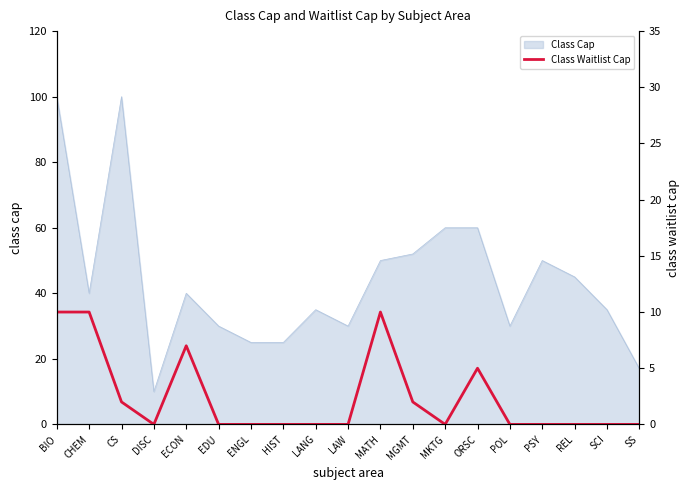

At which label is the value closest to 5?

ORSC